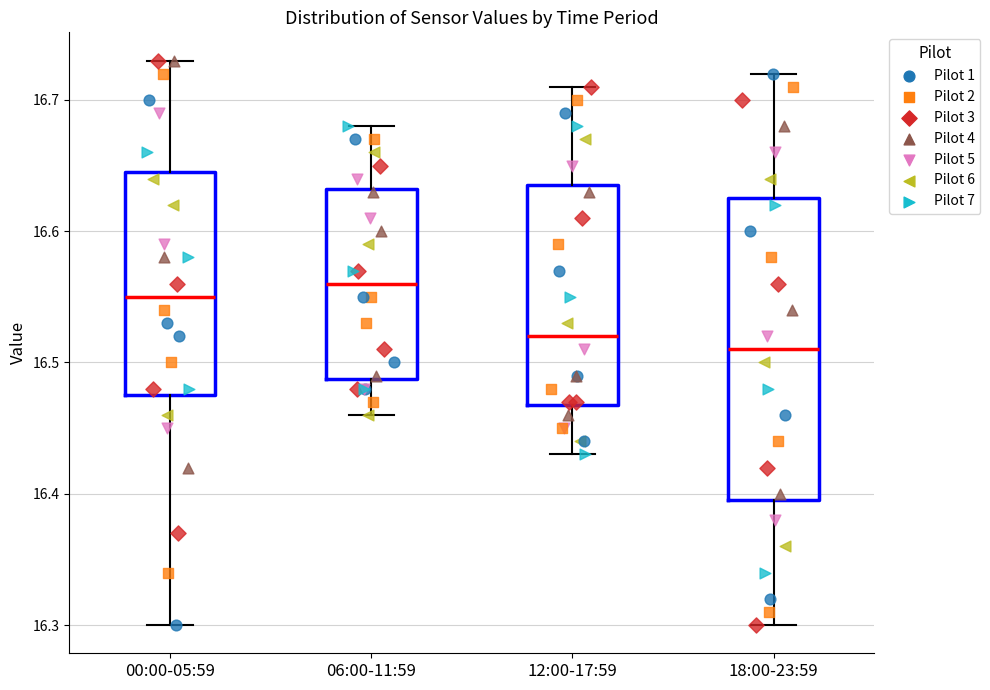

Comparing the boxes themselves (not the whiskers), which one is the tallest?

18:00-23:59